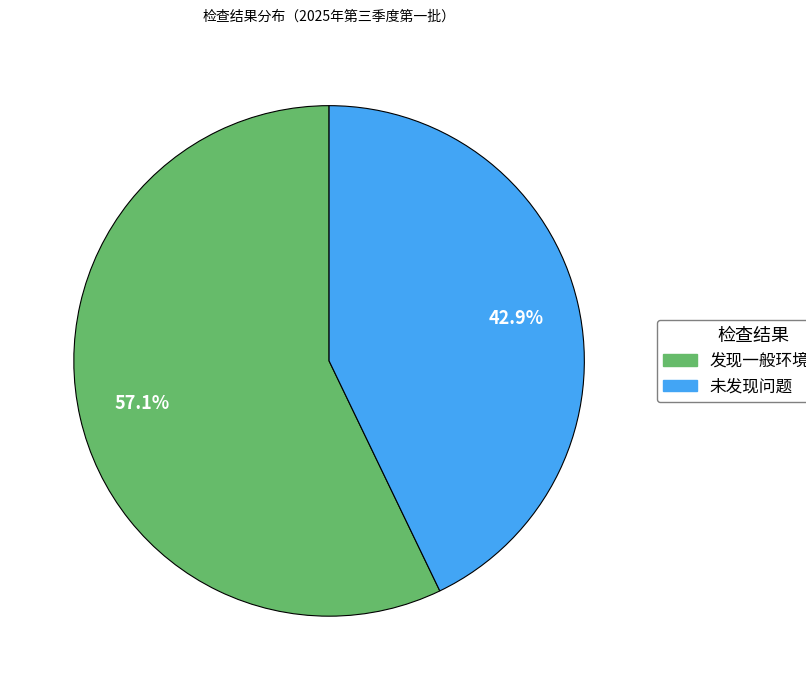

Count the number of slices in the pie.

2